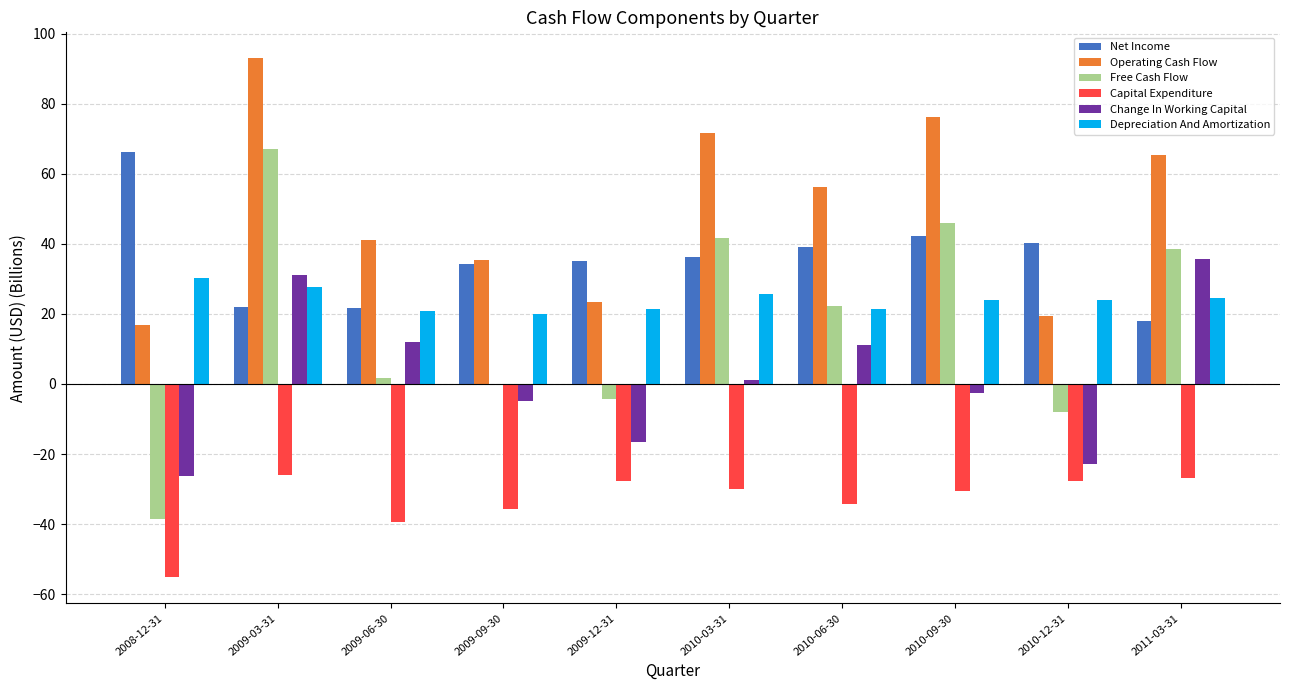

Is the value of Free Cash Flow at 2010-12-31 greater than the value of Net Income at 2009-03-31?

No